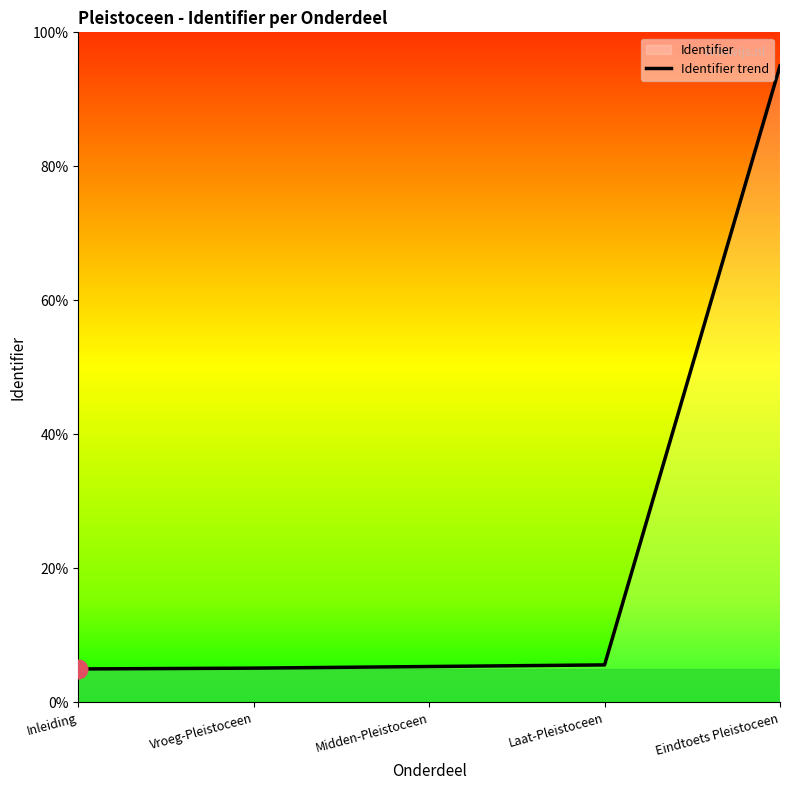

What is the change in value from Laat-Pleistoceen to Eindtoets Pleistoceen?

+89.4